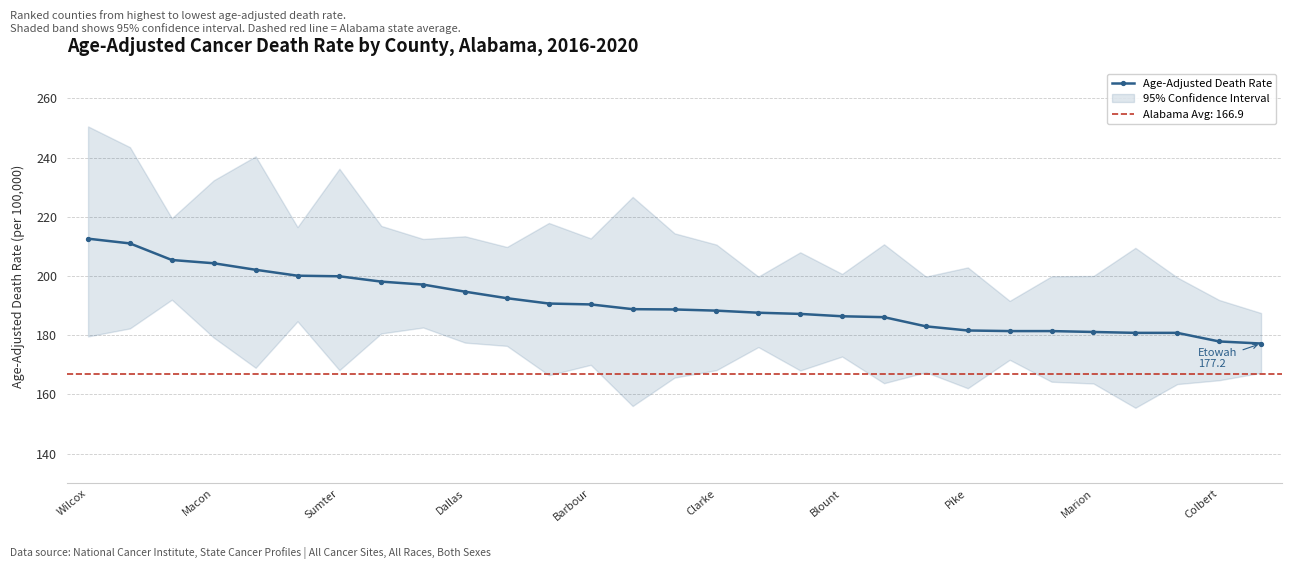

What position from the left is 28?

29